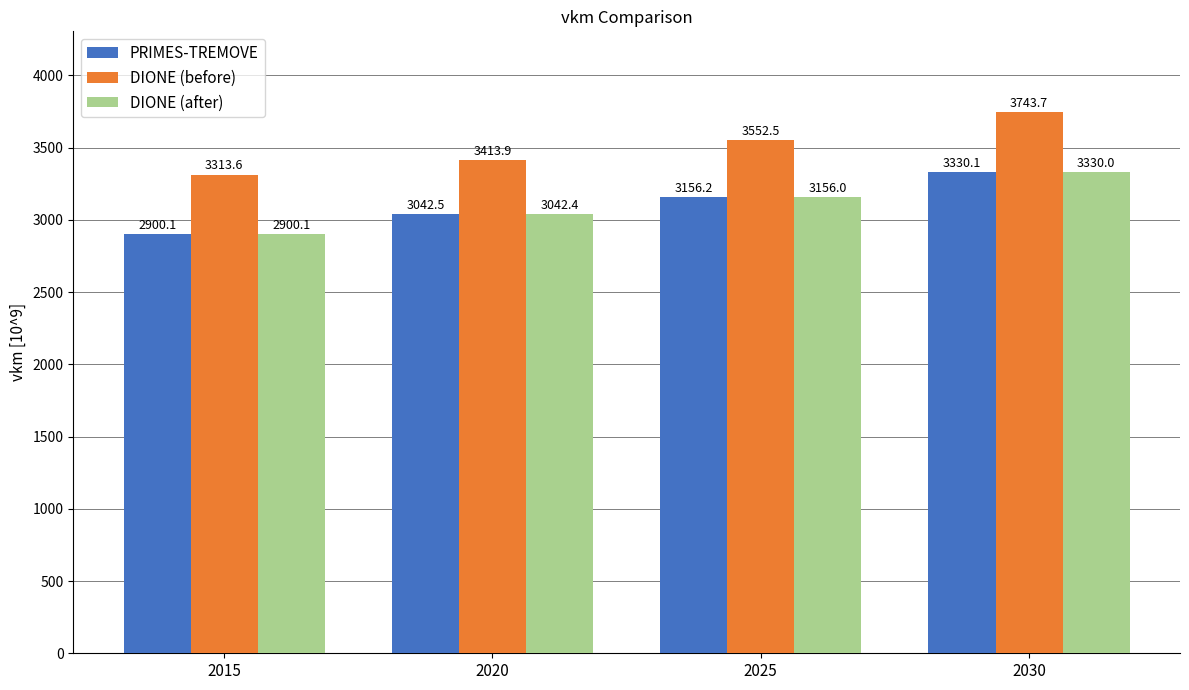

What is the highest value of the DIONE (before) series?

3743.7